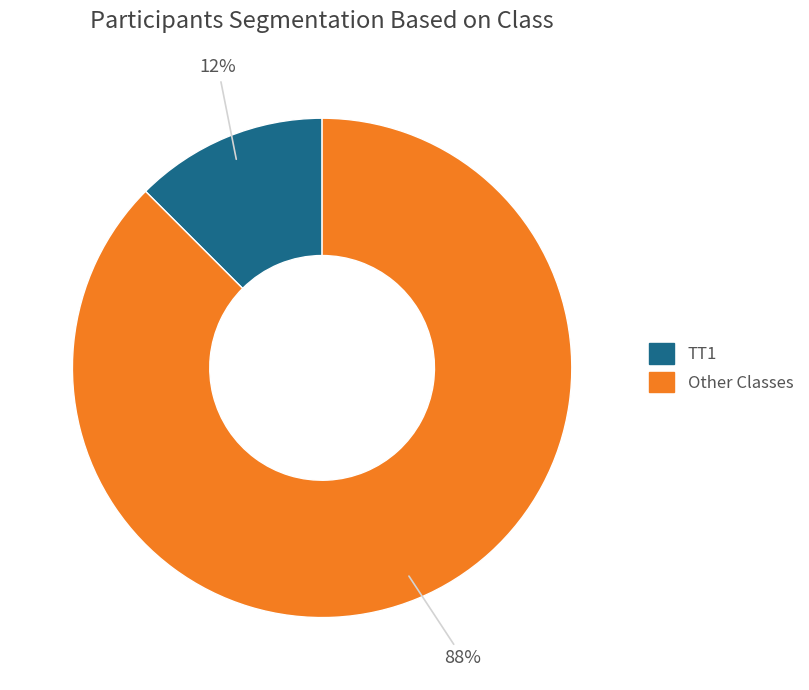

The Other Classes slice represents 95% of the pie. True or false?

False